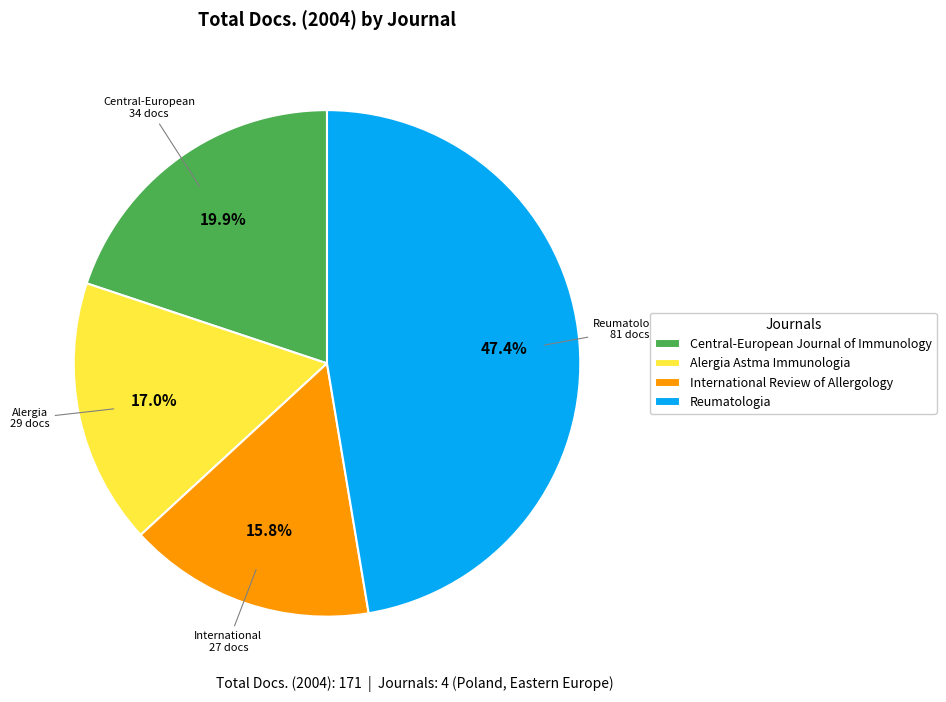

To the nearest percent, what portion does International Review of Allergology represent?

16%